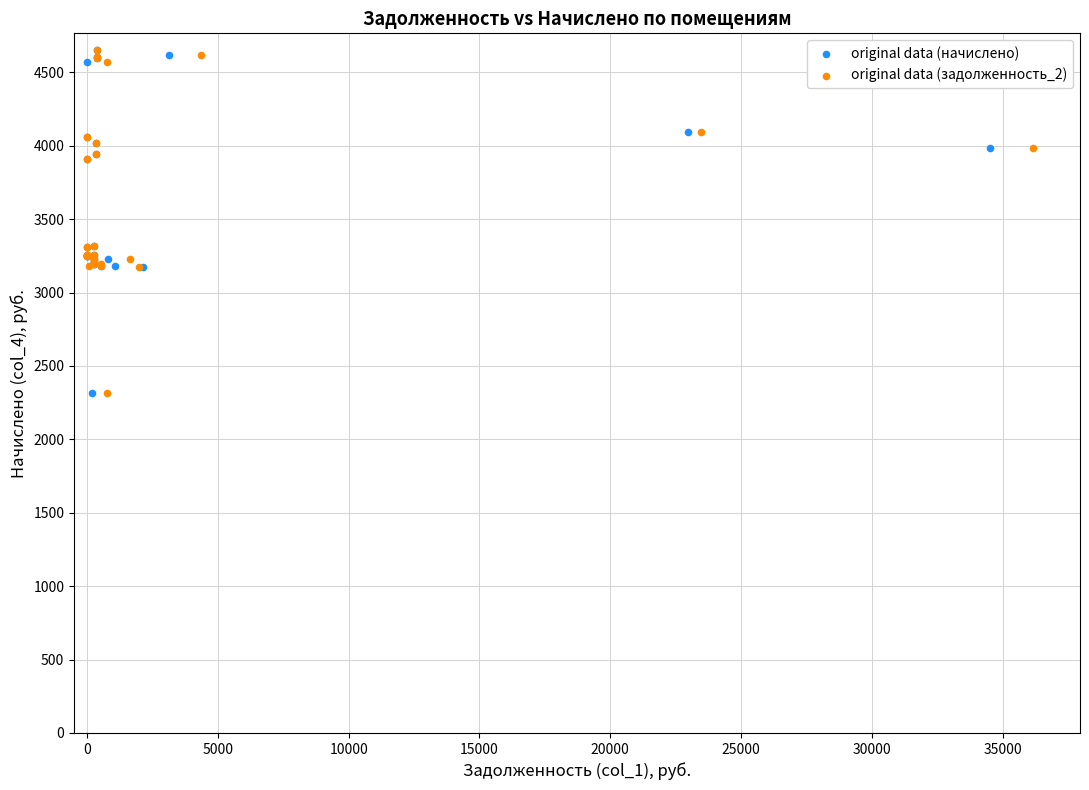

What are all the series names shown in the legend?

original data (начислено), original data (задолженность_2)